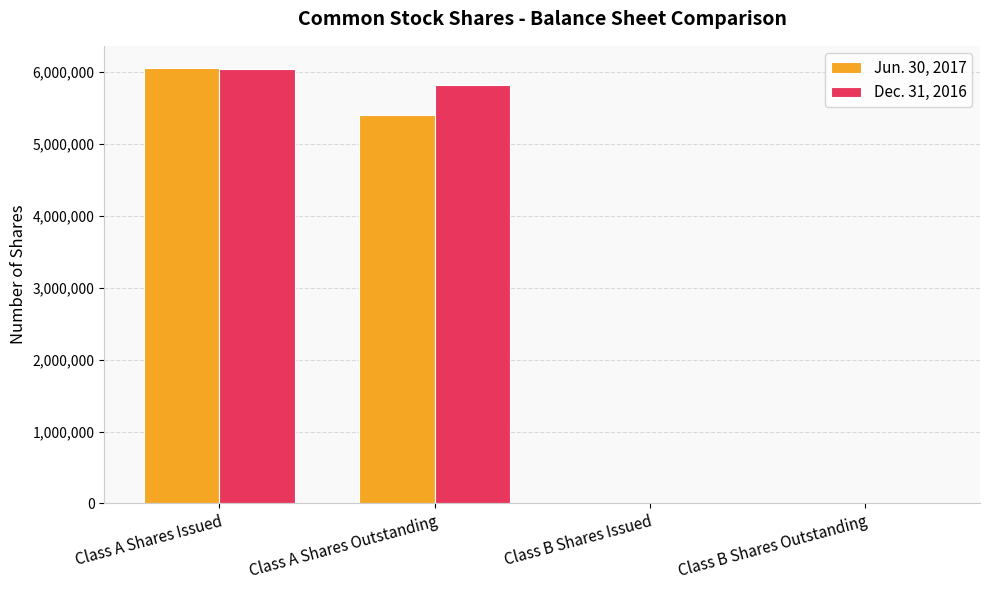

Which series has the widest spread of values?

Jun. 30, 2017